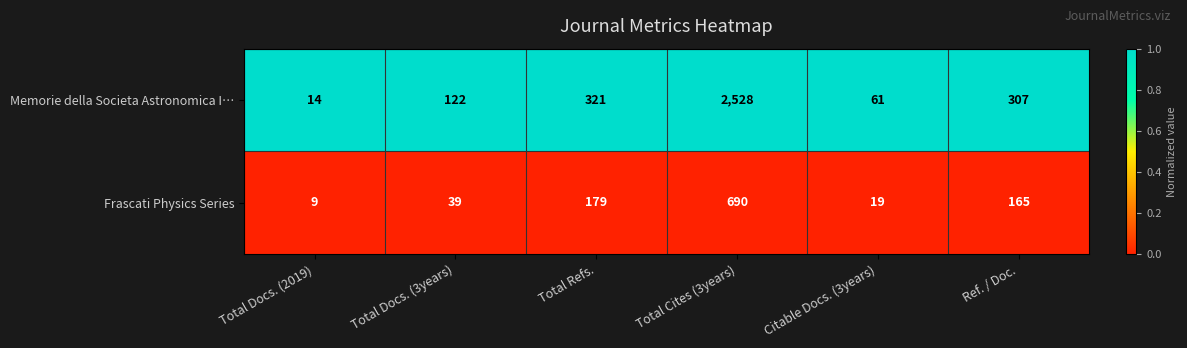

Reading right to left, list all the values displayed in this chart.

Memorie della Societa Astronomica I…: 307	61	2528	321	122	14
Frascati Physics Series: 165	19	690	179	39	9